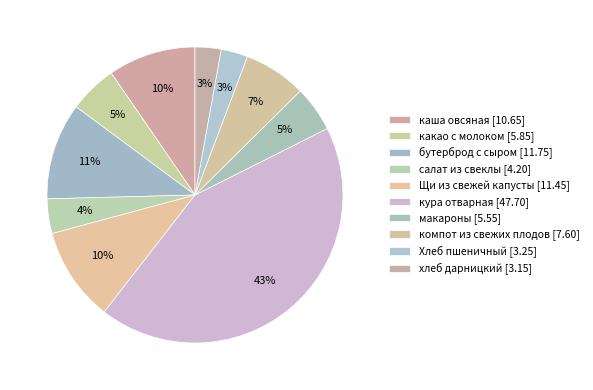

True or false: каша овсяная accounts for 16% of the total.

False